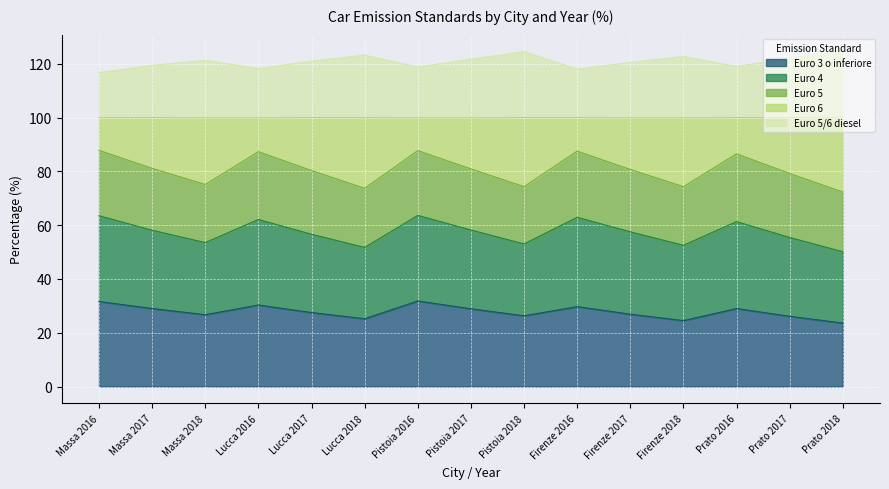

What is the total value across all series at Massa 2017?

119.4